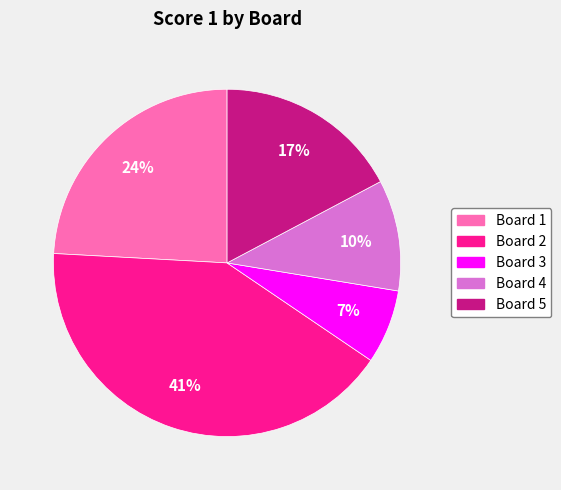

Which slice is the smallest?

Board 3